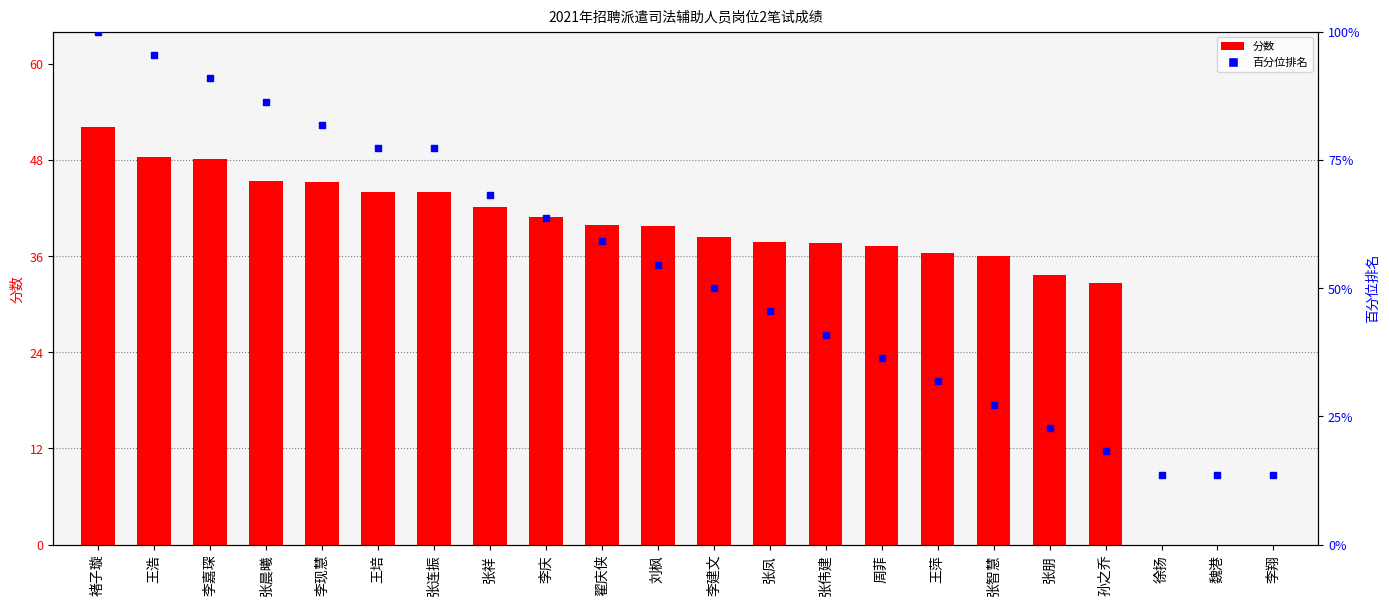

Which series has the widest spread of Y values?

百分位排名